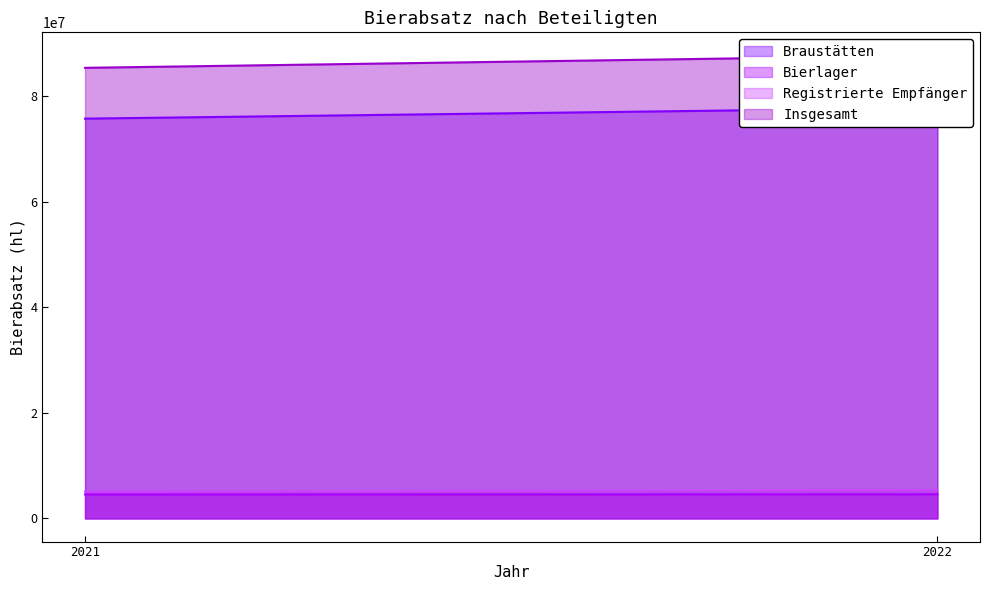

How many lines are shown in the chart?

4